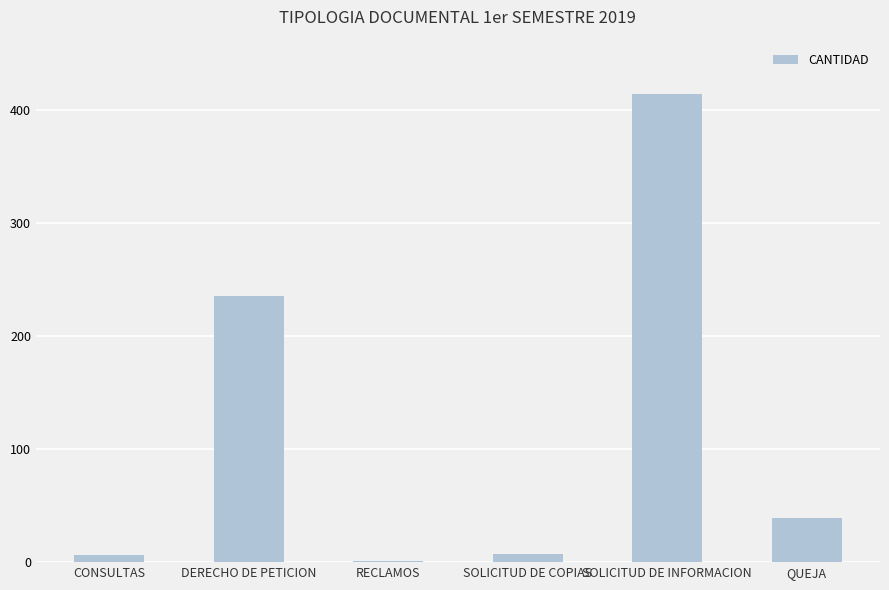

Is it true that the value at SOLICITUD DE INFORMACION is 668?

False